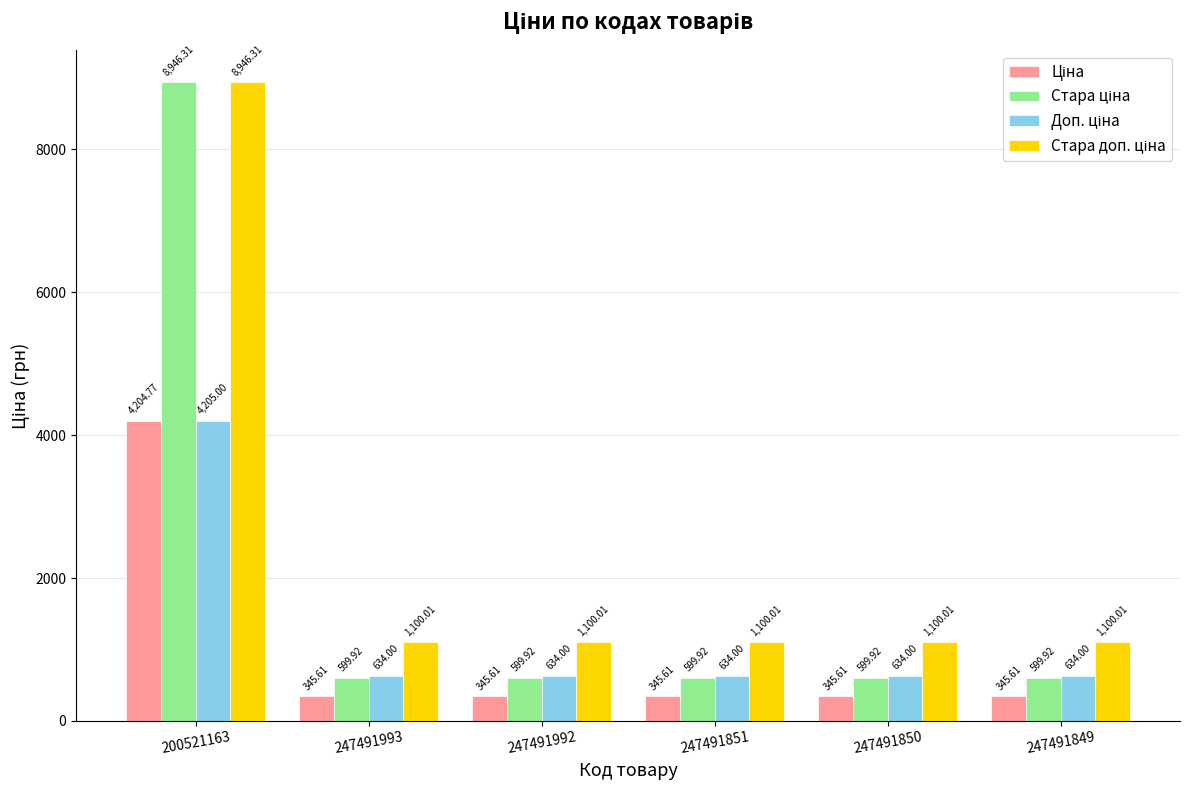

What is the total value across all series at 247491992?

2679.5